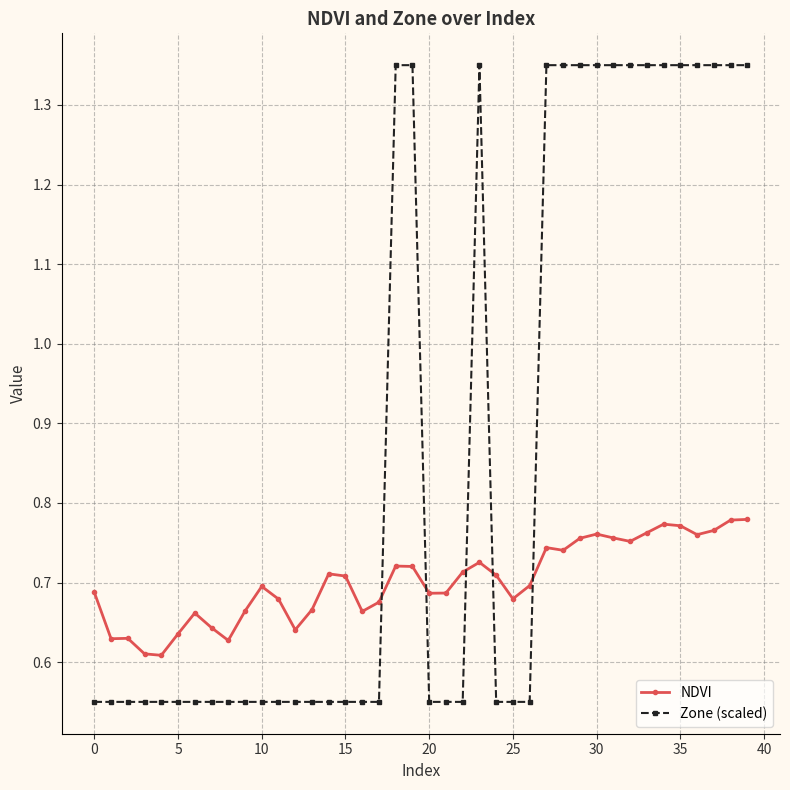

Which series has the largest total across all categories?

Zone (scaled)